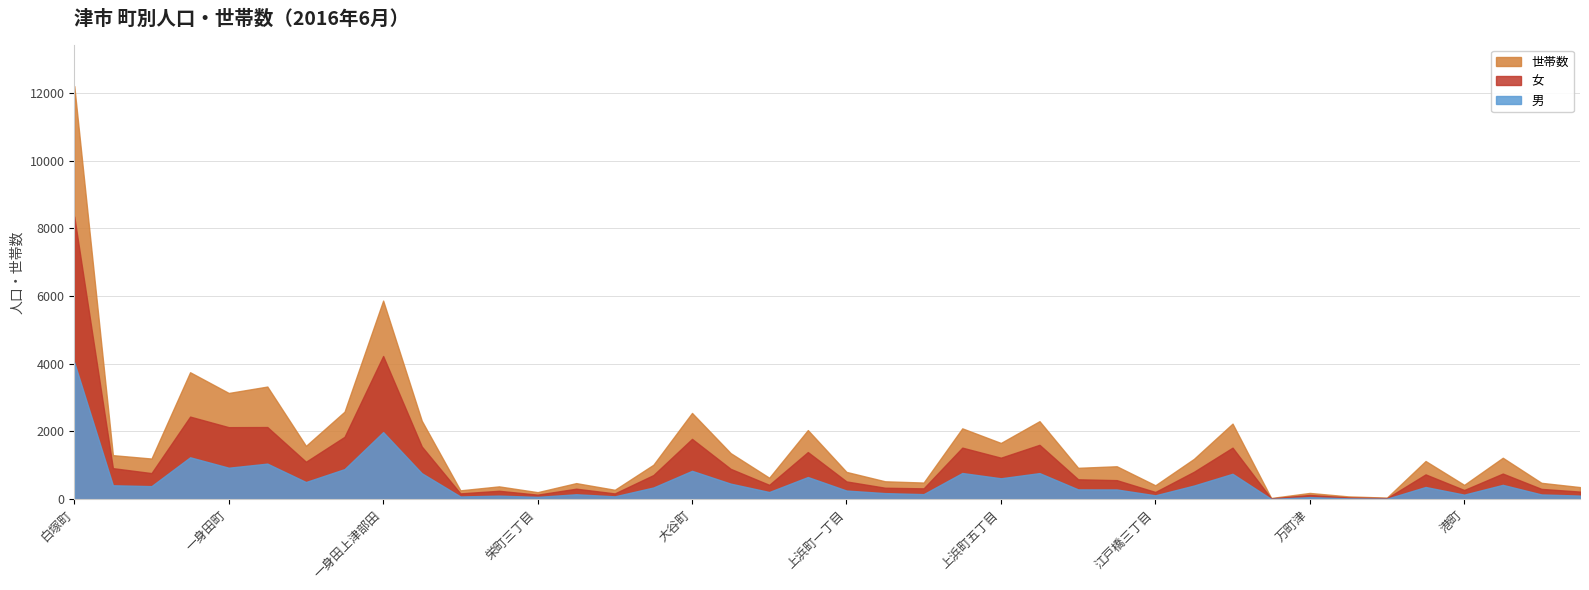

True or false: 女 has a value of 4305 at 白塚町.

True